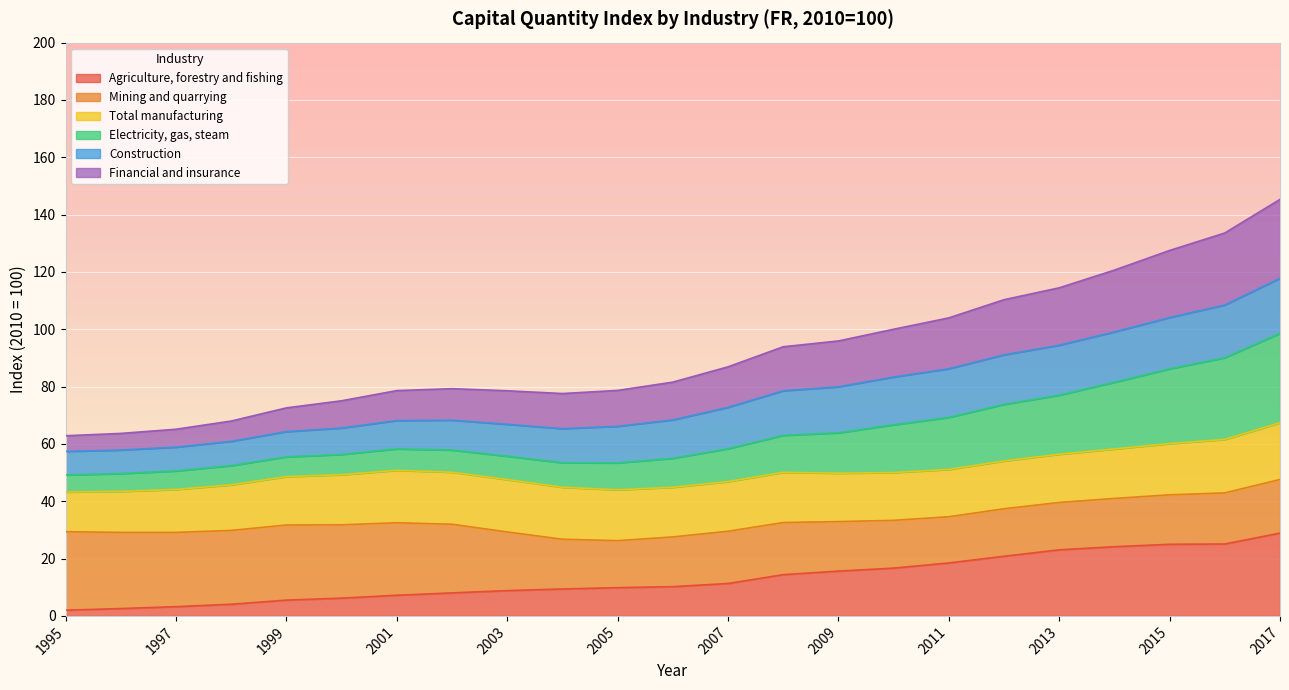

True or false: Agriculture, forestry and fishing has a value of 11.3 at 2007.

True